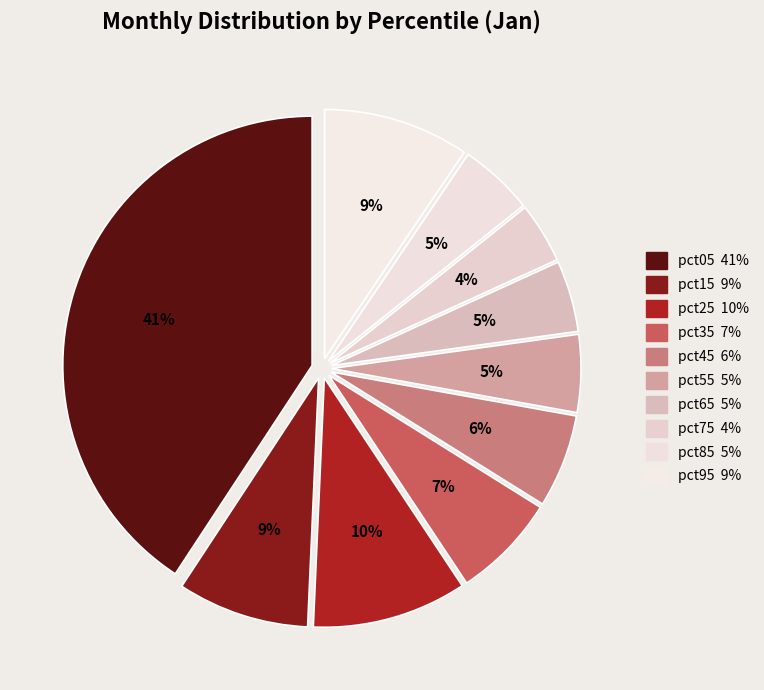

What percentage is the pct05 slice, to the nearest percent?

41%